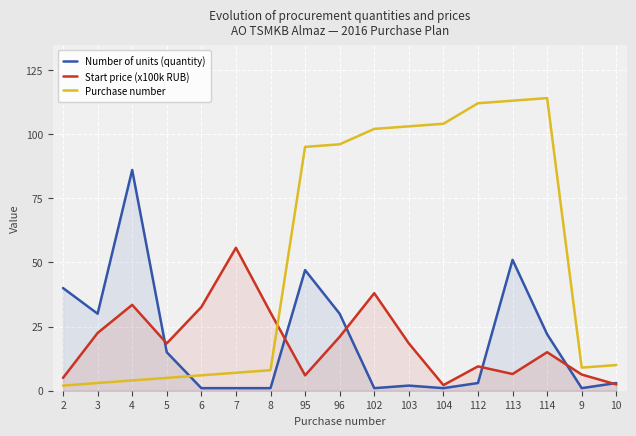

How many distinct data groups are displayed?

3